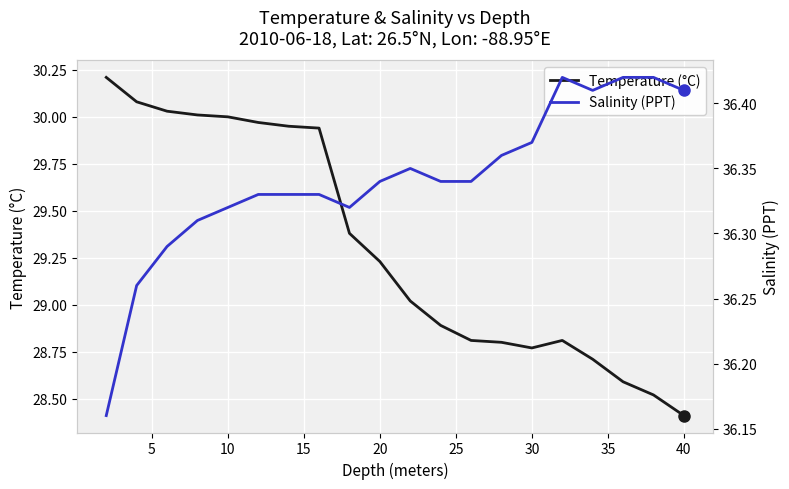

What are all the series names shown in the legend?

Temperature (°C), Salinity (PPT)